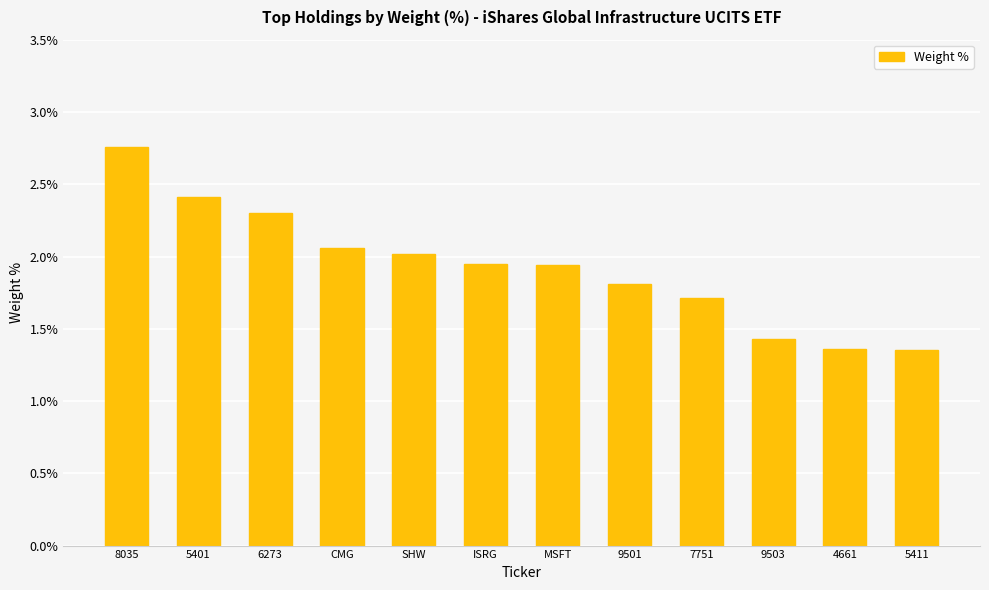

True or false: the data shows 0.8 at MSFT.

False